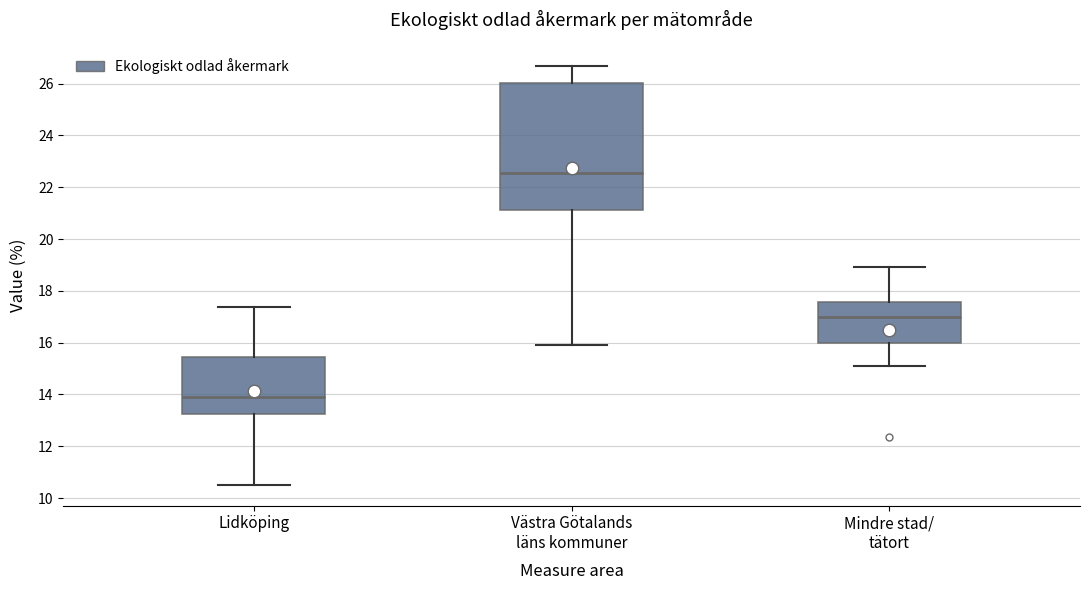

Which box's median line is the lowest?

Lidköping